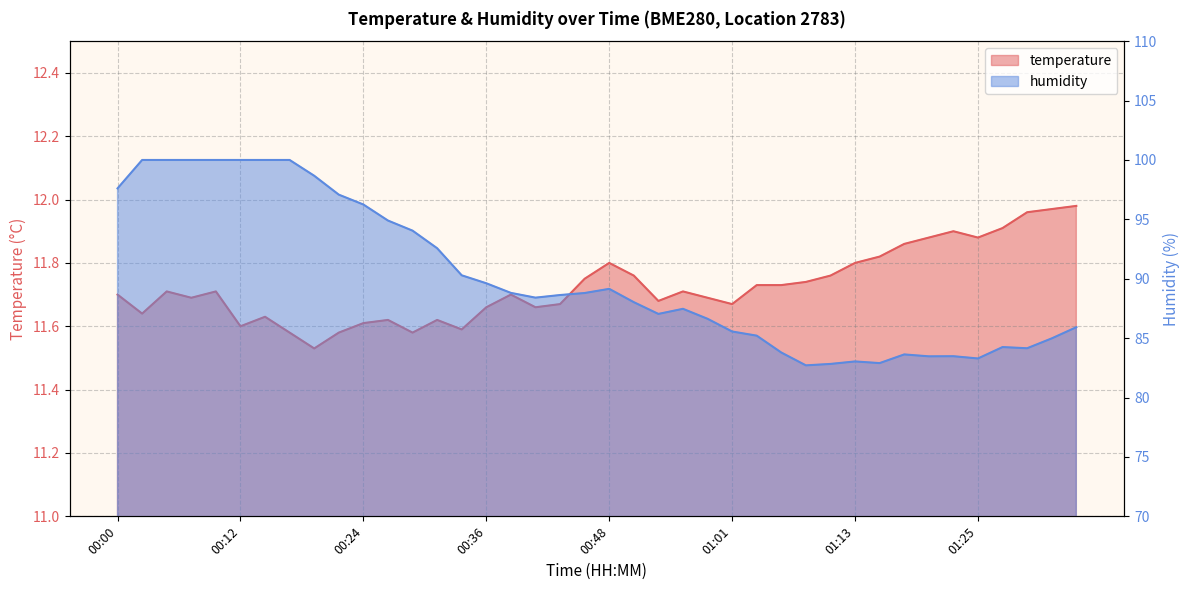

What is the total value across all series at 00:39?

100.5